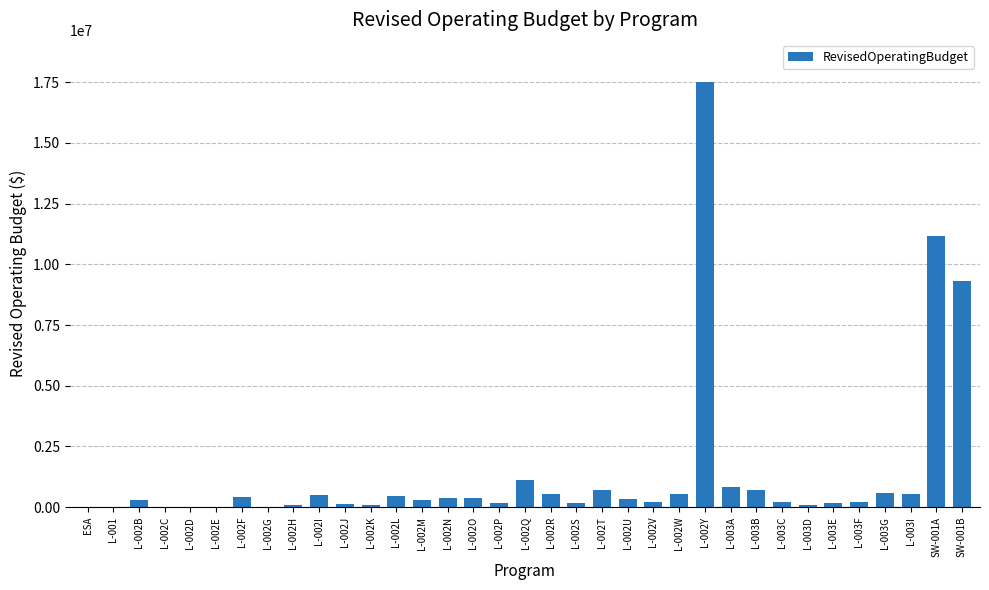

Between L-002C and L-002T, which is larger?

L-002T